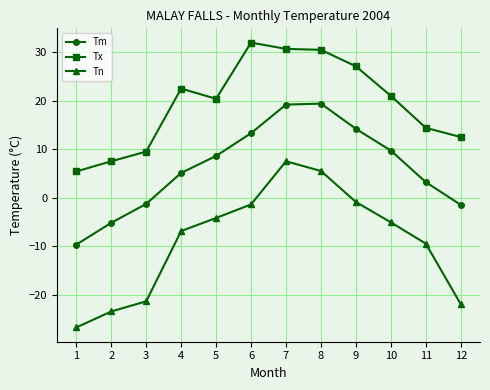

What is the difference between the maximum and second lowest values in the Tx series?

24.5